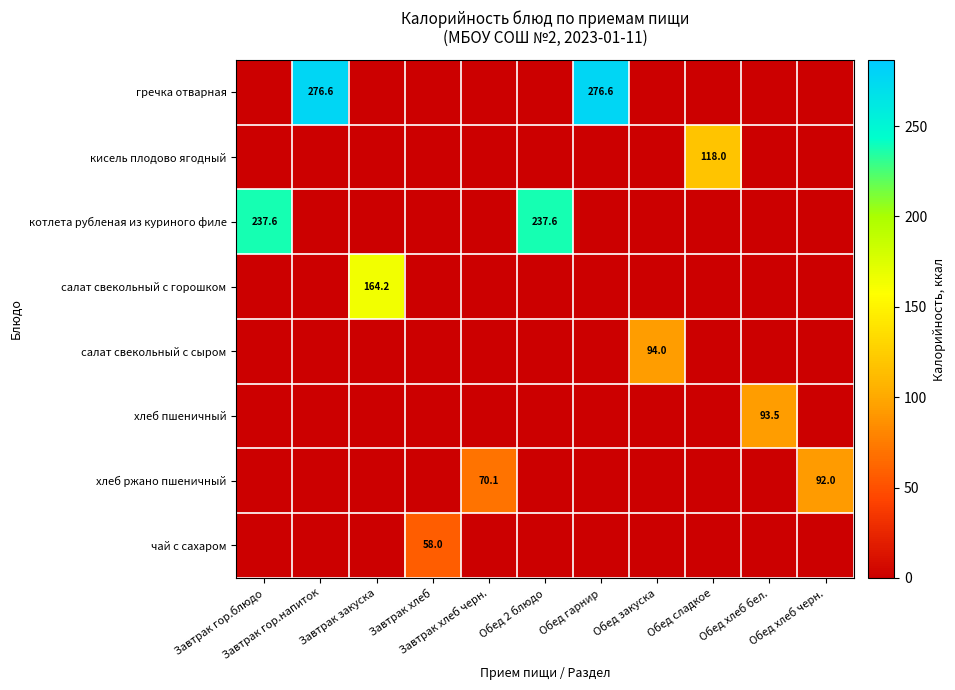

The чай с сахаром series shows 58.0 at Завтрак хлеб. True or false?

True